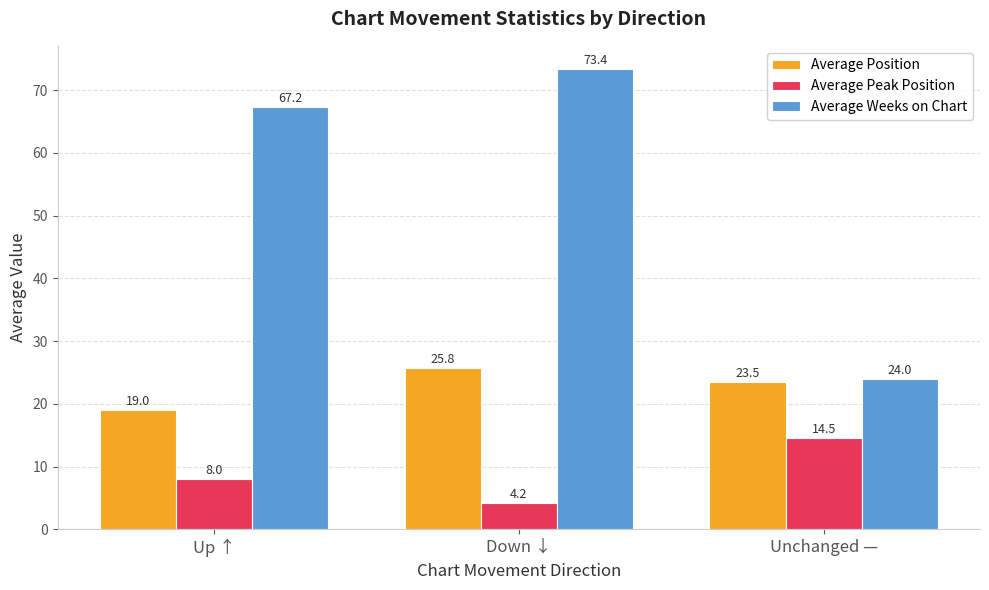

How many values in the Average Peak Position series are below 7?

1